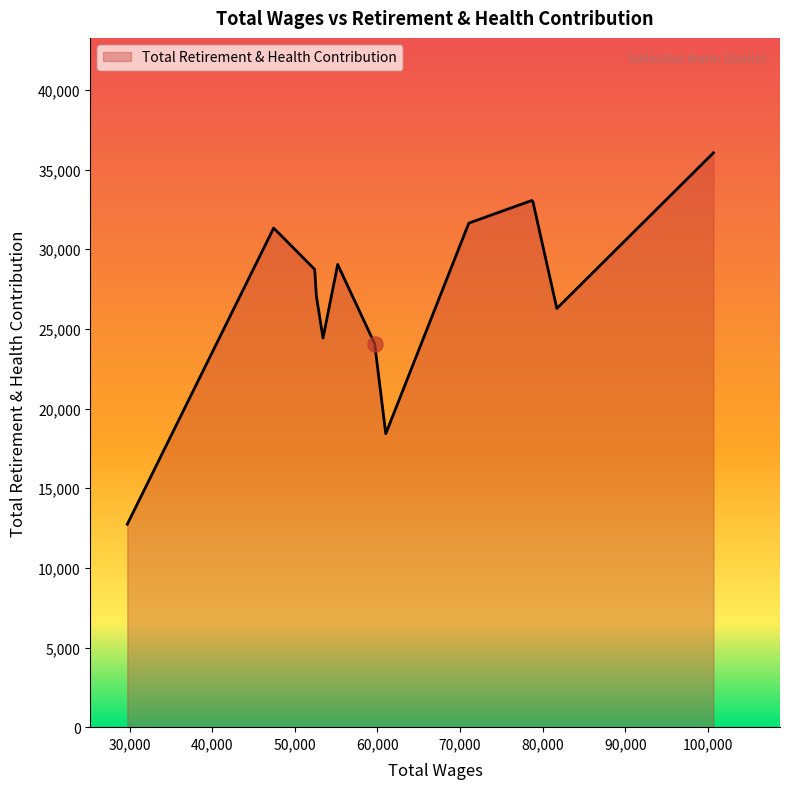

What is the minimum value shown in the chart?

12738